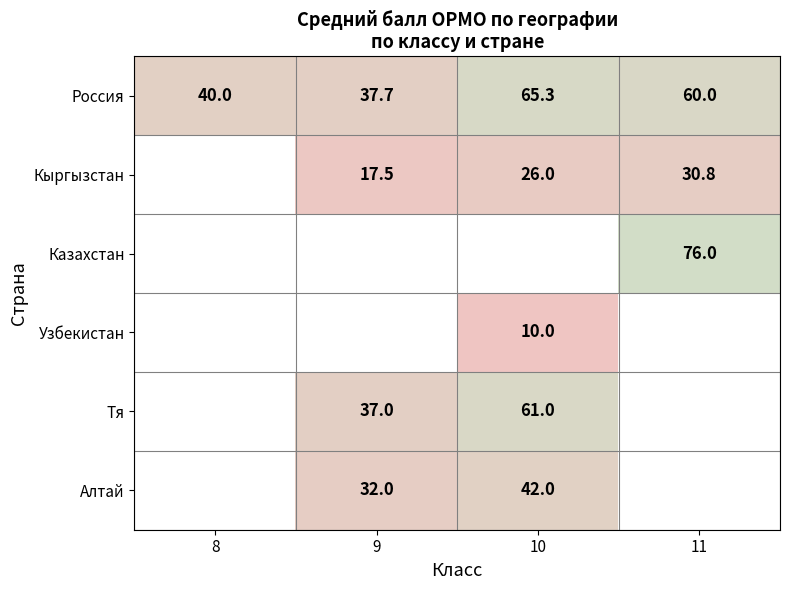

Is it true that Алтай equals 16.0 at 10?

False